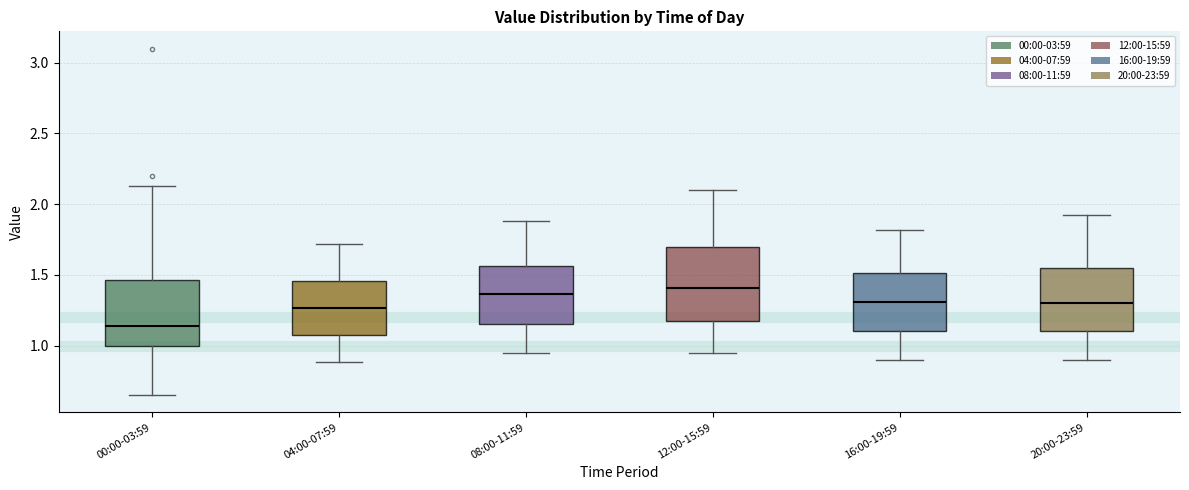

Which box is the tallest, from its lower edge to its upper edge?

12:00-15:59